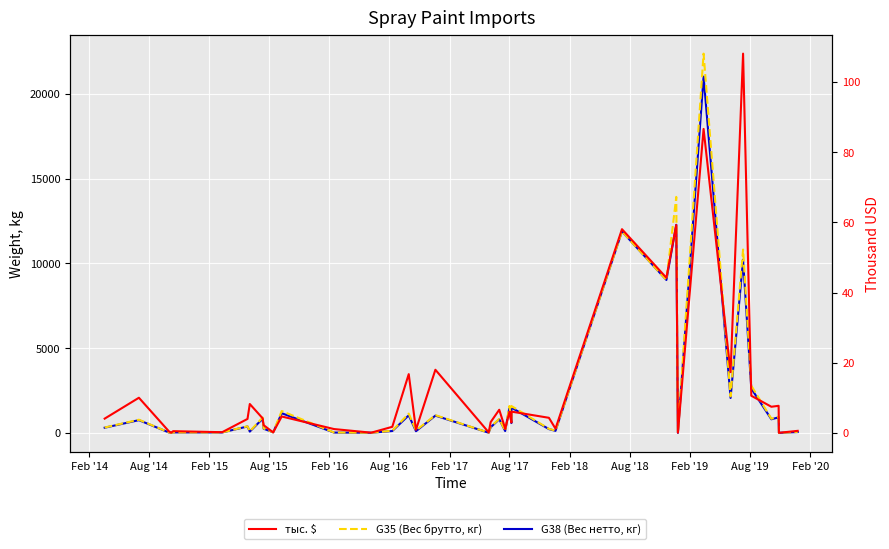

Where is the first local maximum for G35 (Вес брутто, кг)?

Aug '14